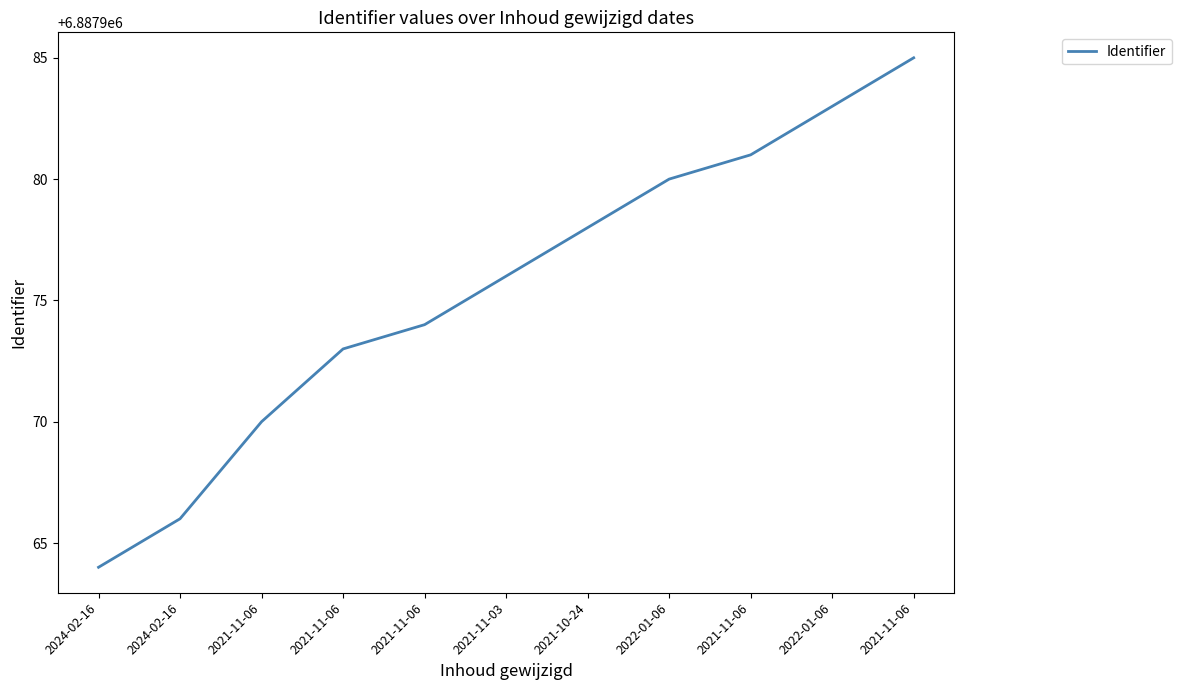

Rank the categories by value from lowest to highest.

2024-02-16, 2024-02-16, 2021-11-06, 2021-11-06, 2021-11-06, 2021-11-03, 2021-10-24, 2022-01-06, 2021-11-06, 2022-01-06, 2021-11-06